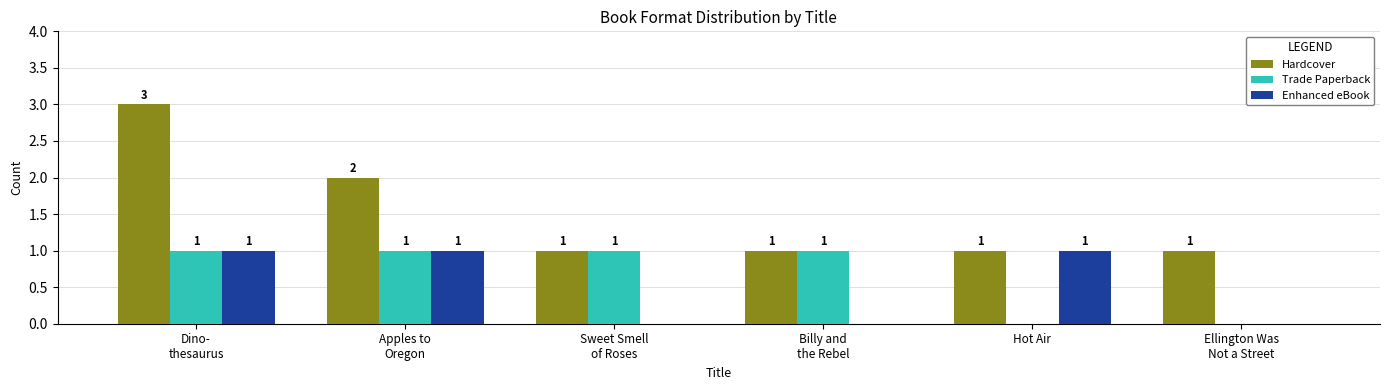

Which series has the largest total across all categories?

Hardcover